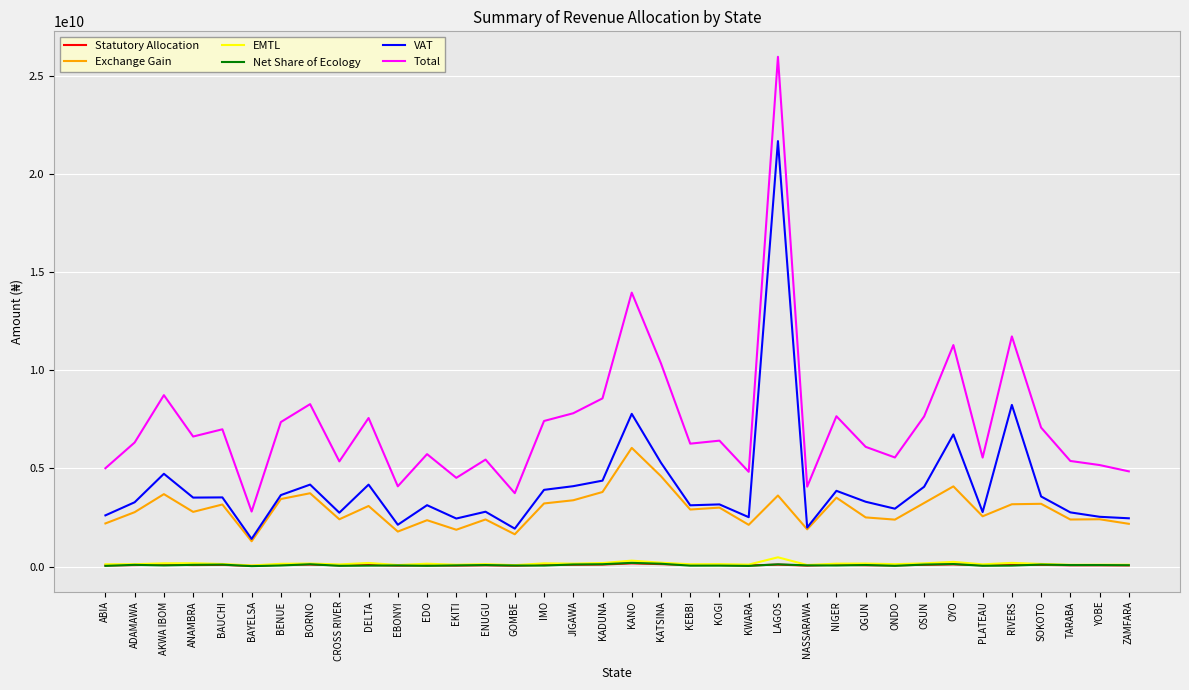

The Exchange Gain series shows 5524785051.7 at AKWA IBOM. True or false?

False